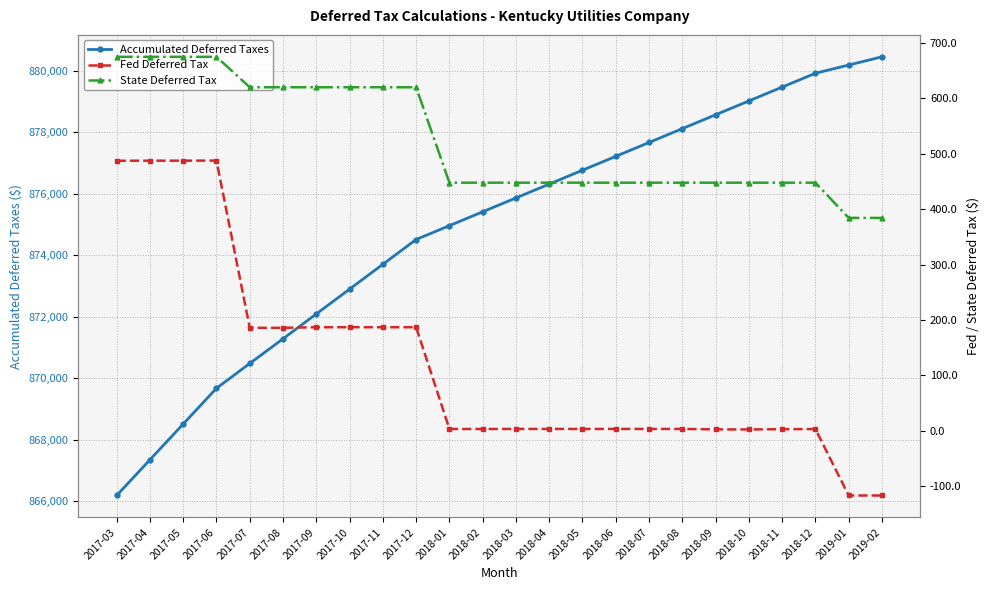

What are all the series names shown in the legend?

Accumulated Deferred Taxes, Fed Deferred Tax, State Deferred Tax